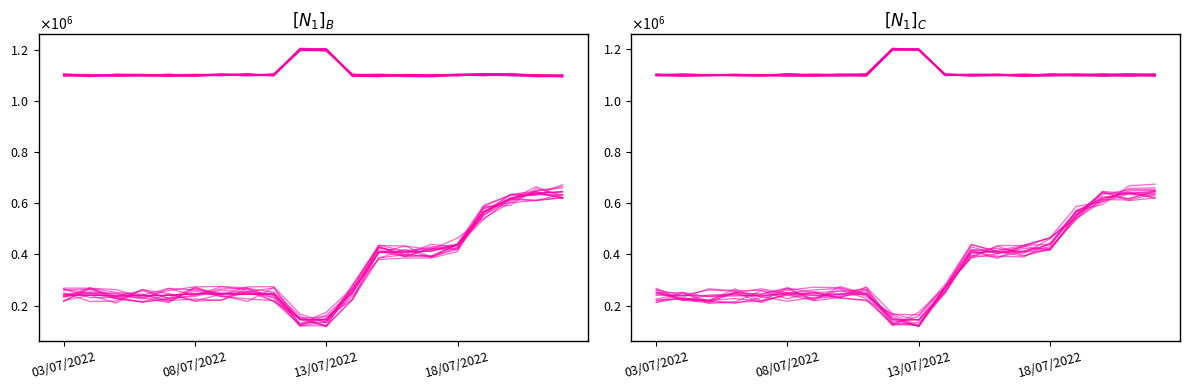

What is the approximate value of polygon TVL at 11?

252148.3